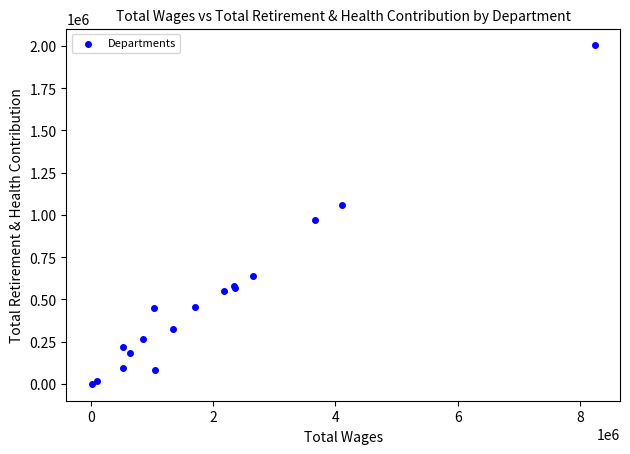

What Y value in the scatter plot is closest to 1002092?

968046